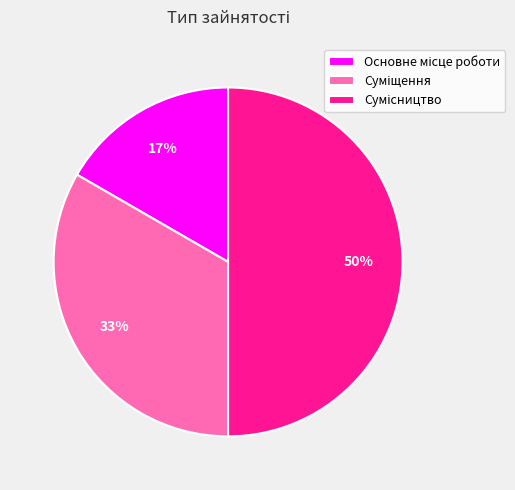

To the nearest percent, what is the difference between the largest and smallest slice percentages?

33%